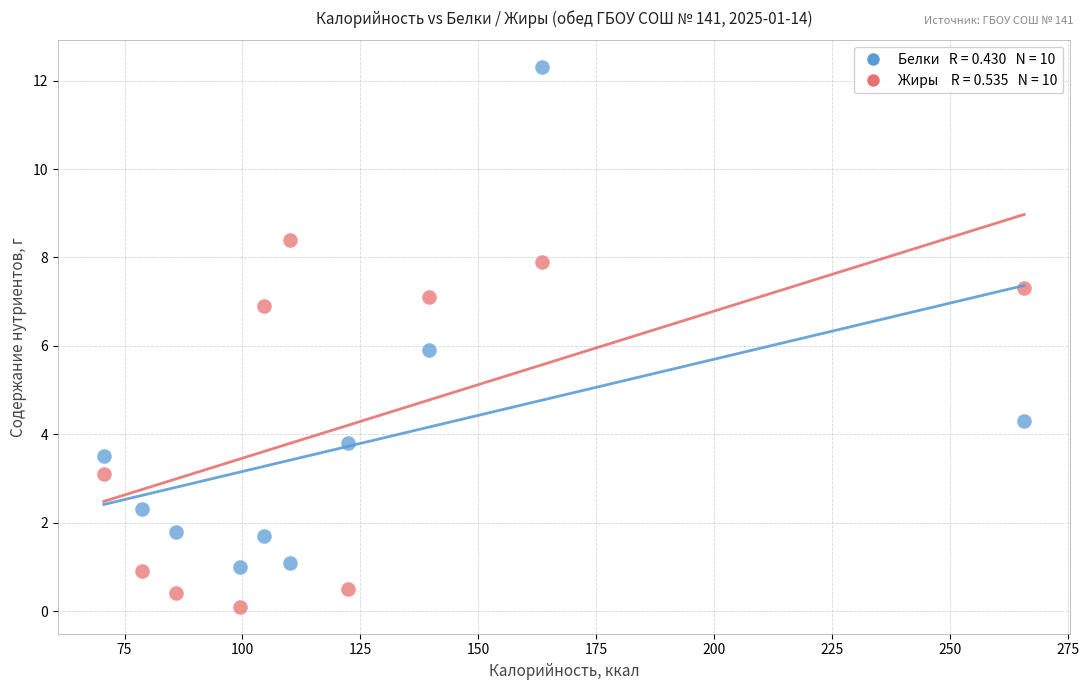

Across all data points, what is the range of Y values (max minus min)?

12.2